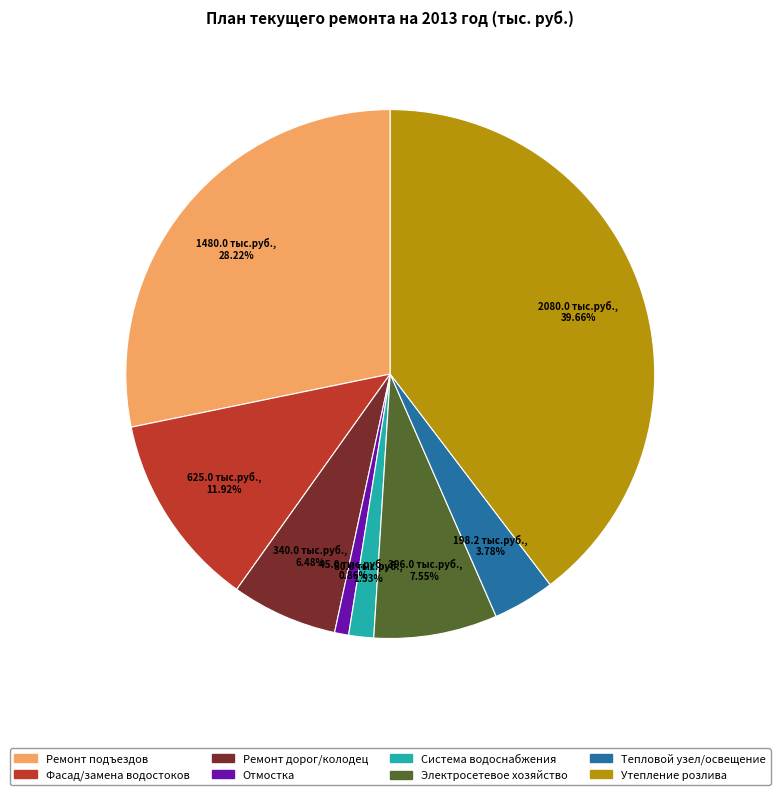

Is there any slice that represents more than half of the pie?

No